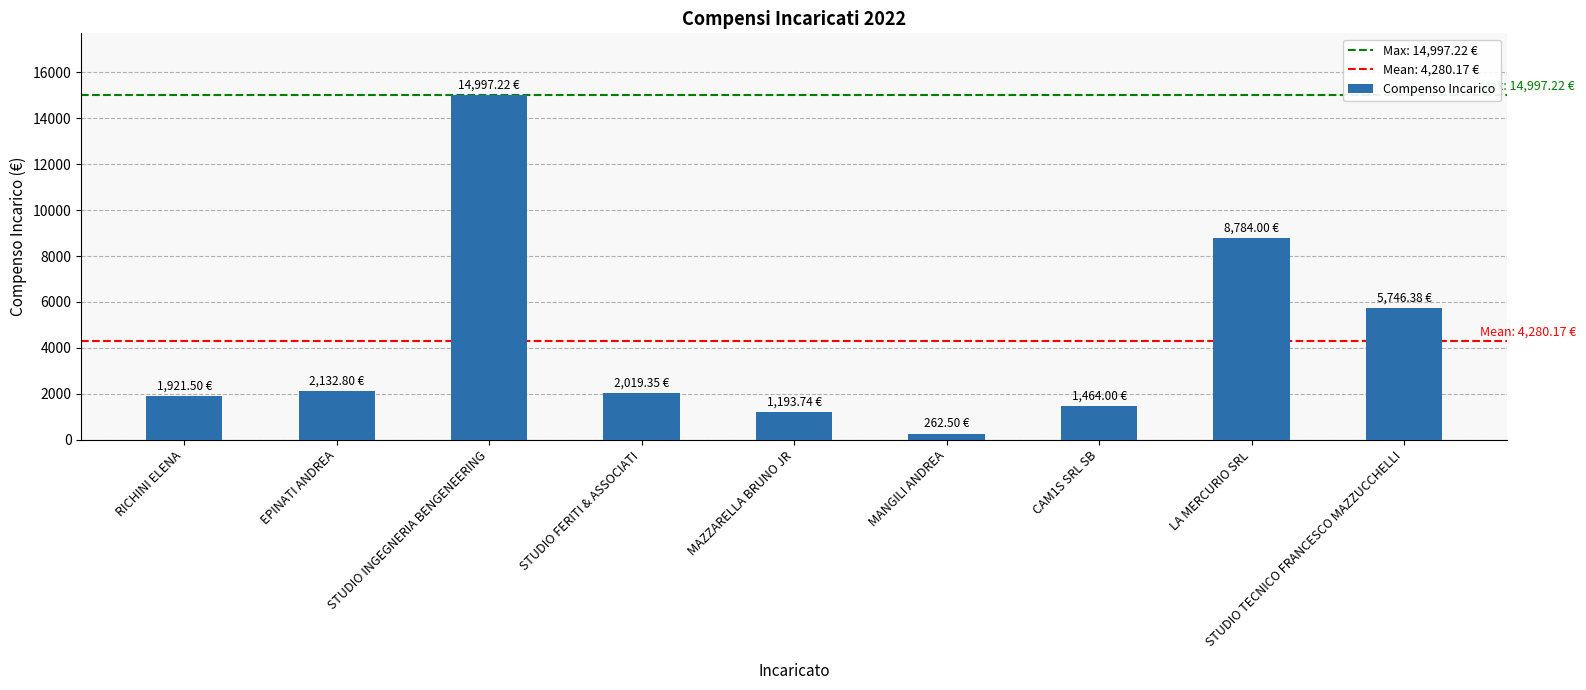

What is the value of the 7th bar from the left?

1464.0